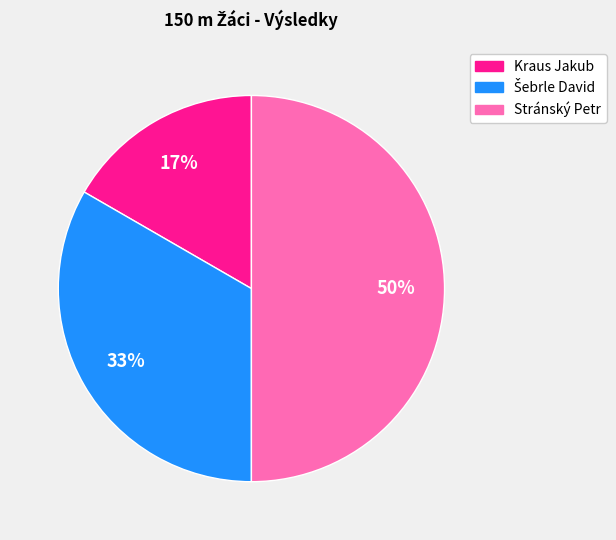

The Kraus Jakub slice represents 17% of the pie. True or false?

True